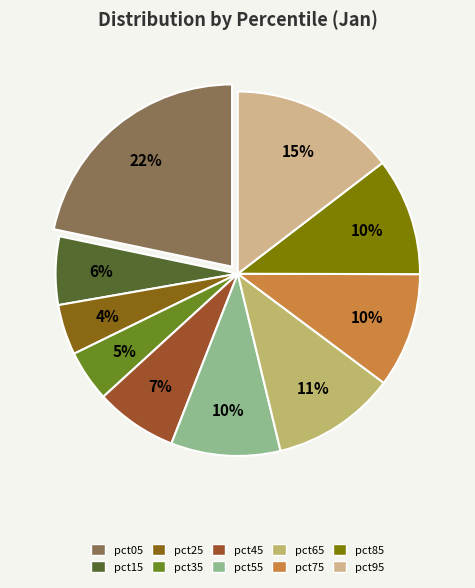

To the nearest percent, what portion does pct85 represent?

10%